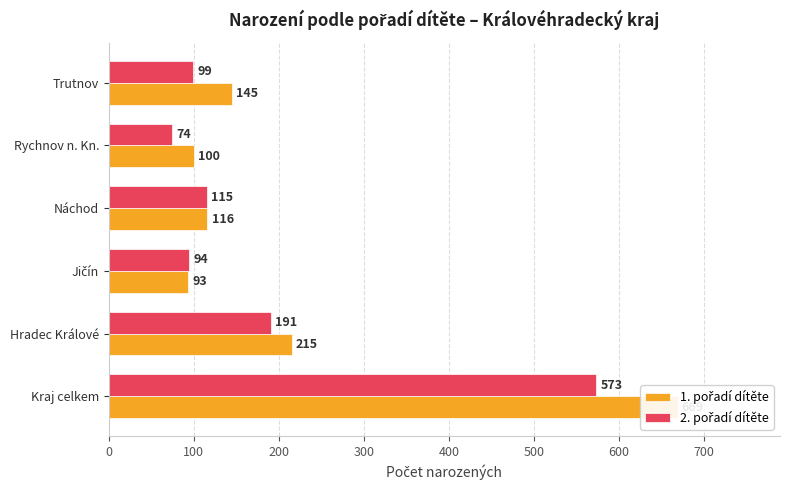

Between Jičín and Trutnov, which is larger?

Trutnov